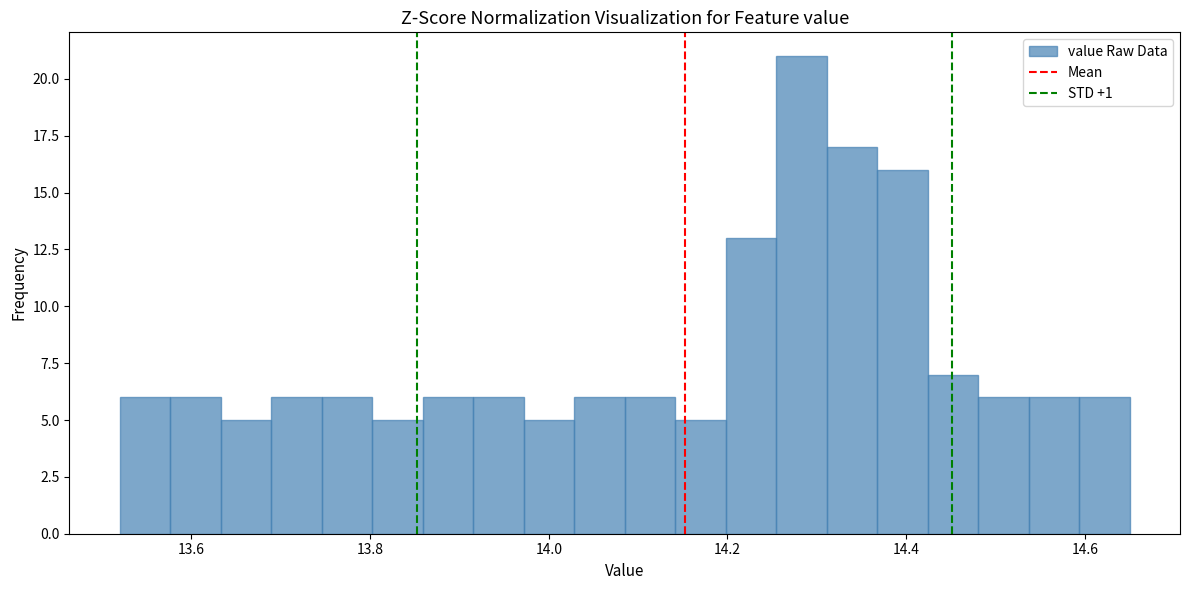

Read against the x-axis, roughly where is the centre of the tallest bar?

14.28